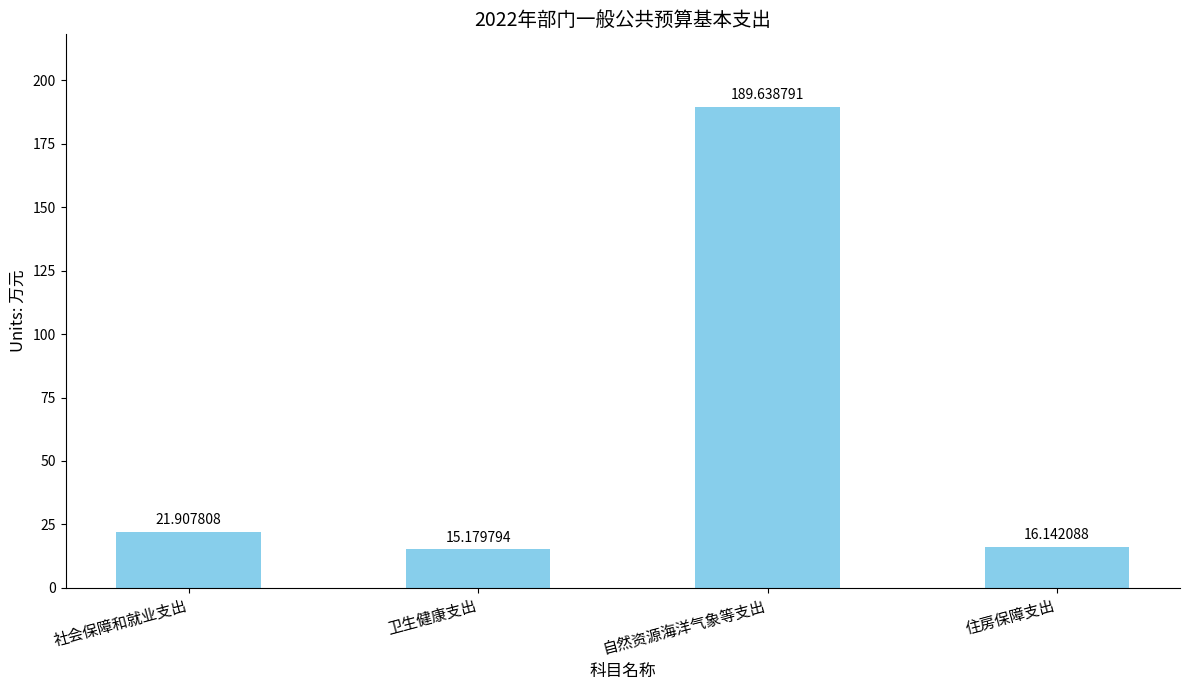

Read the value at 自然资源海洋气象等支出.

189.6